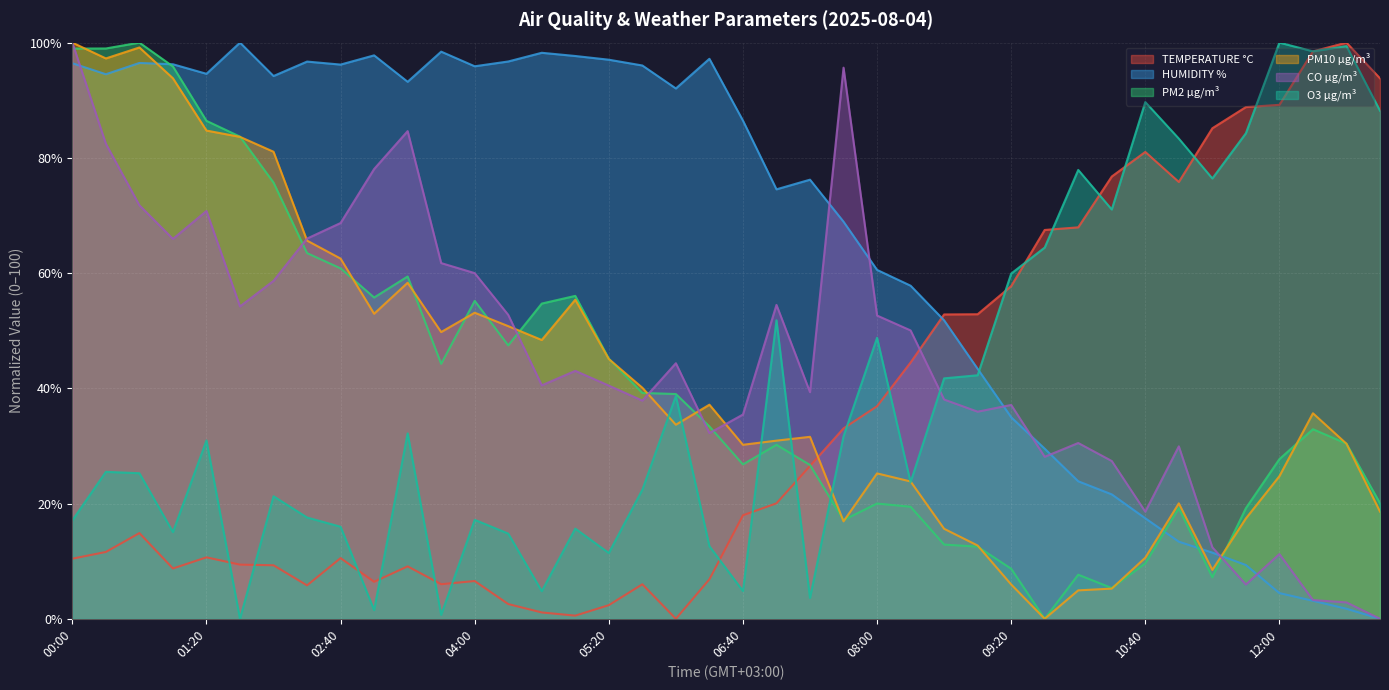

Rank the series by their maximum value, from lowest to highest.

TEMPERATURE °C, HUMIDITY %, PM2 µg/m³, PM10 µg/m³, CO µg/m³, O3 µg/m³